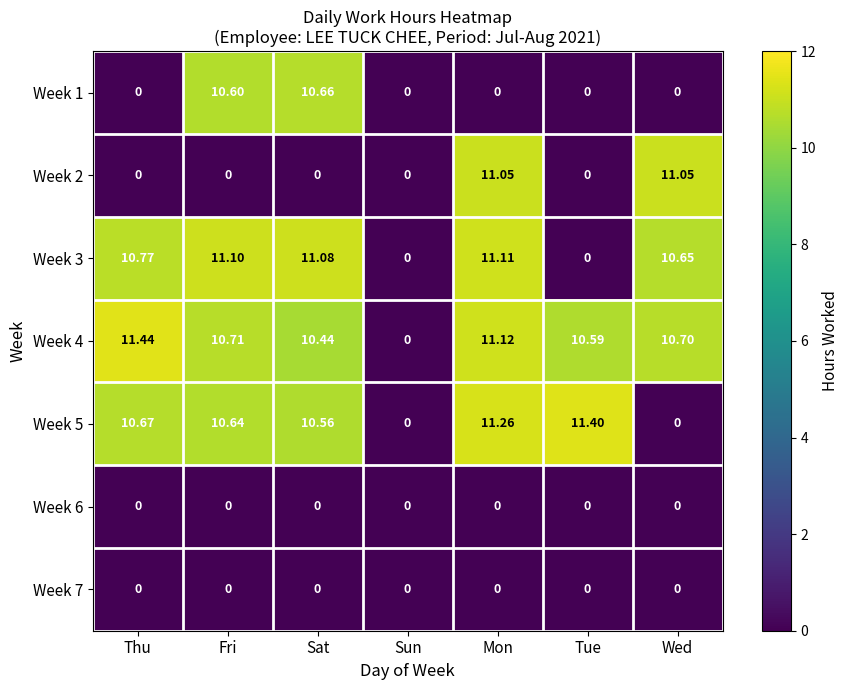

Which label corresponds to the largest value in the chart?

Thu